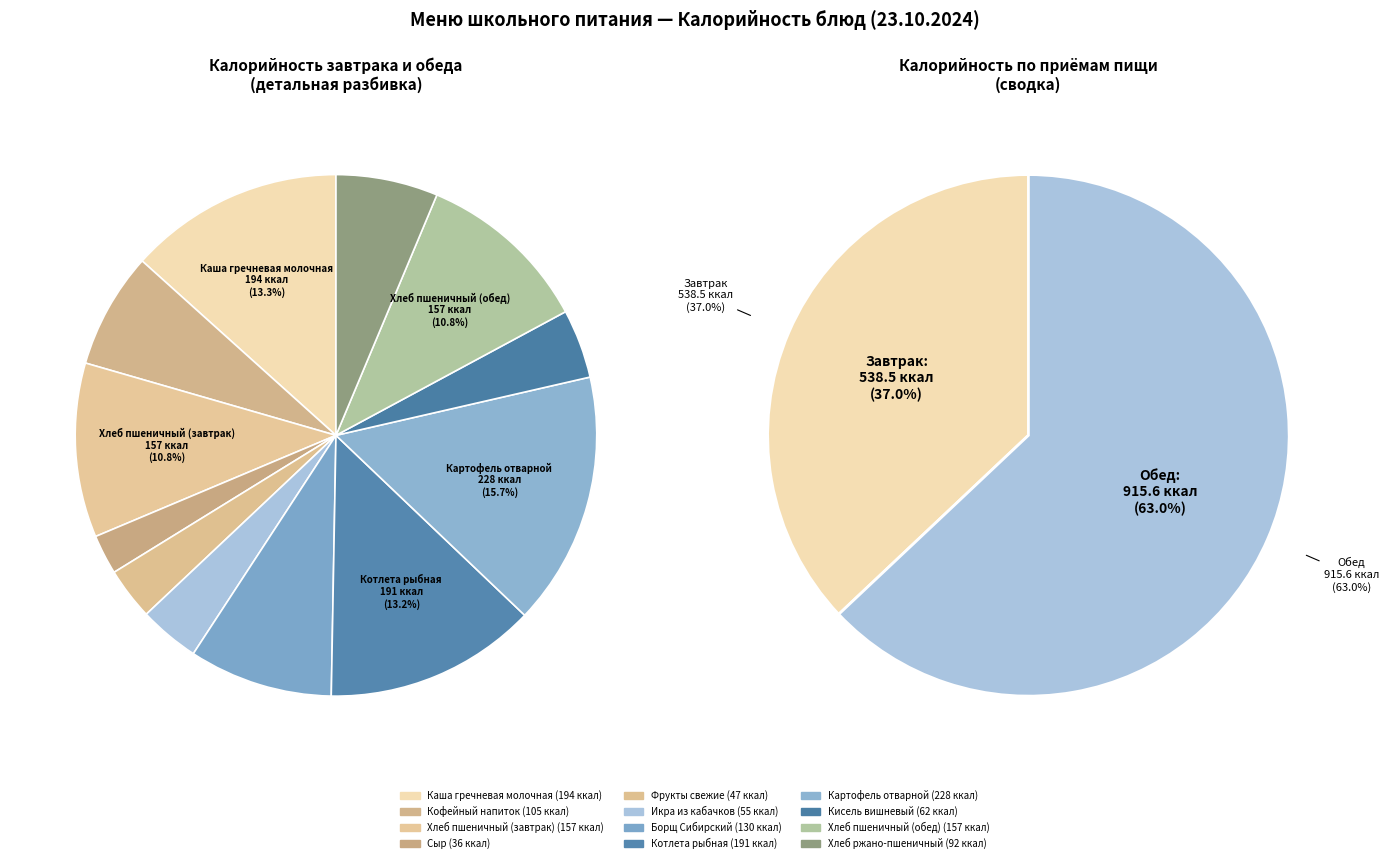

Is it true that Фрукты свежие is 3% of the pie?

True